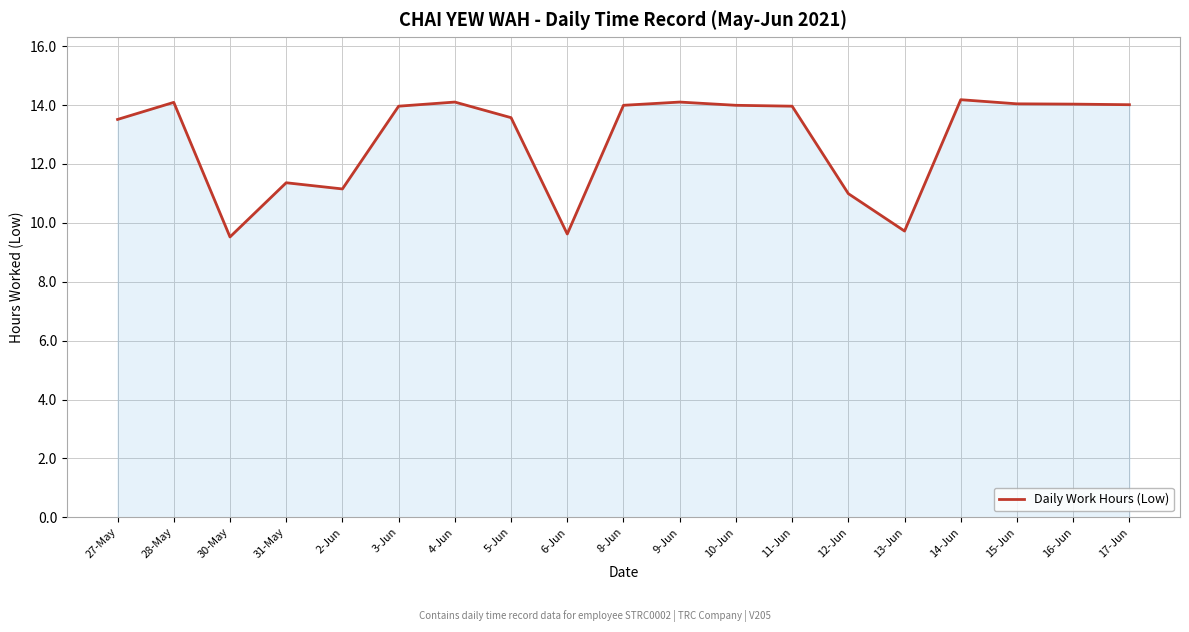

True or false: the data shows 21.5 at 17-Jun.

False